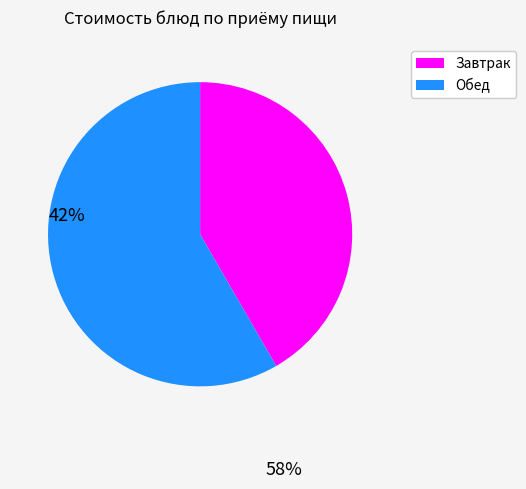

Is there any slice that represents more than half of the pie?

Yes